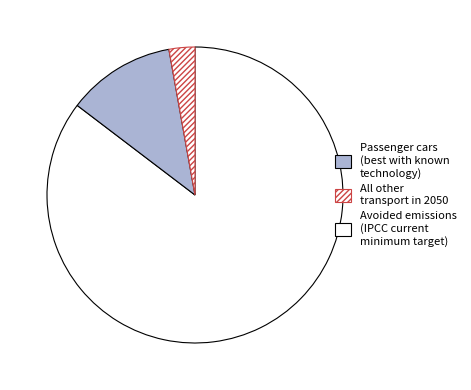

How many segments does this pie chart have?

3